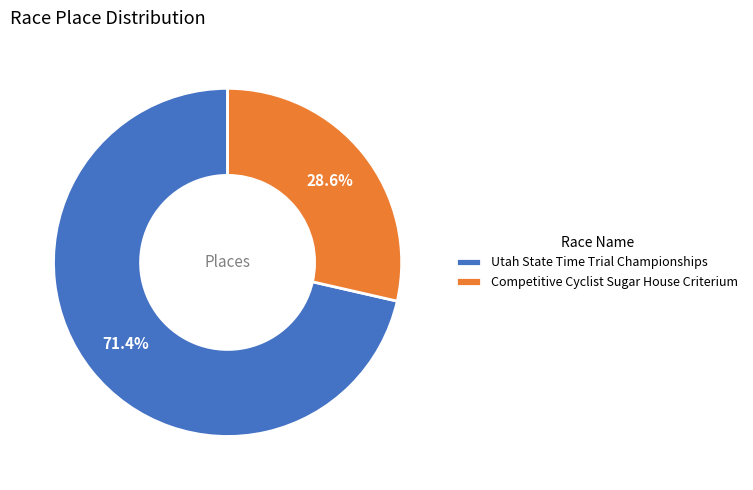

Is it true that Utah State Time Trial Championships is 61% of the pie?

False